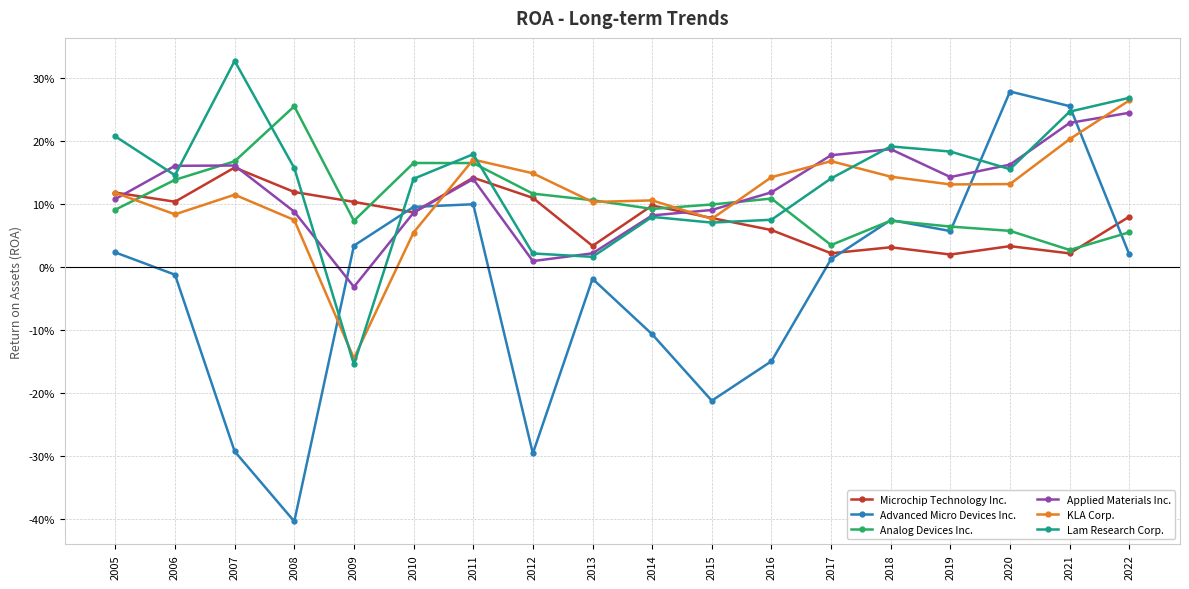

At which category is the sum across all series the highest?

2021